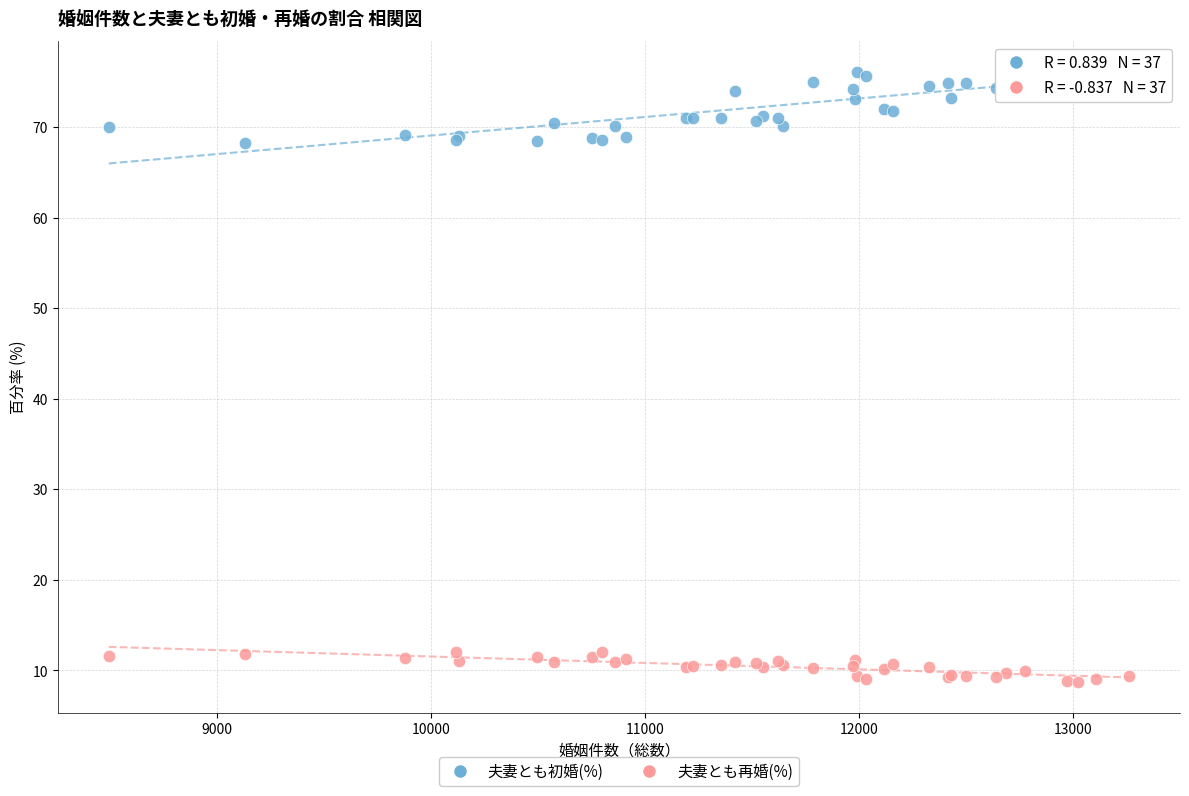

Which series contains the lowest Y value?

夫妻とも再婚(%)